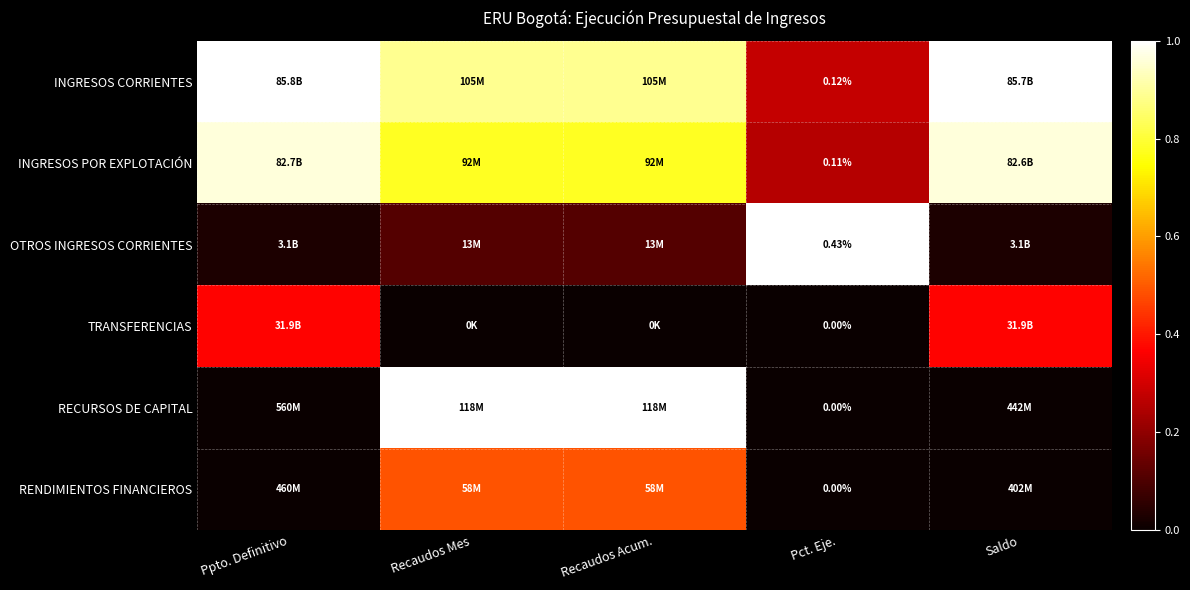

Which has a higher value, Saldo or Pct. Eje.?

Saldo